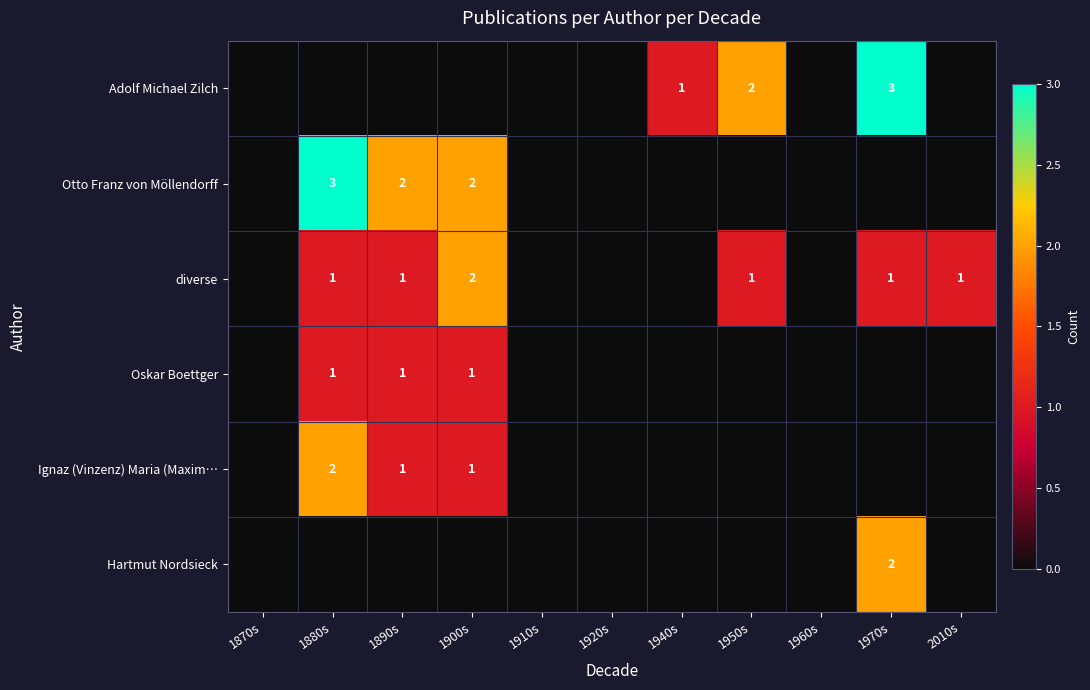

Is the value of Adolf Michael Zilch at 1970s greater than the value of Otto Franz von Möllendorff at 1900s?

Yes